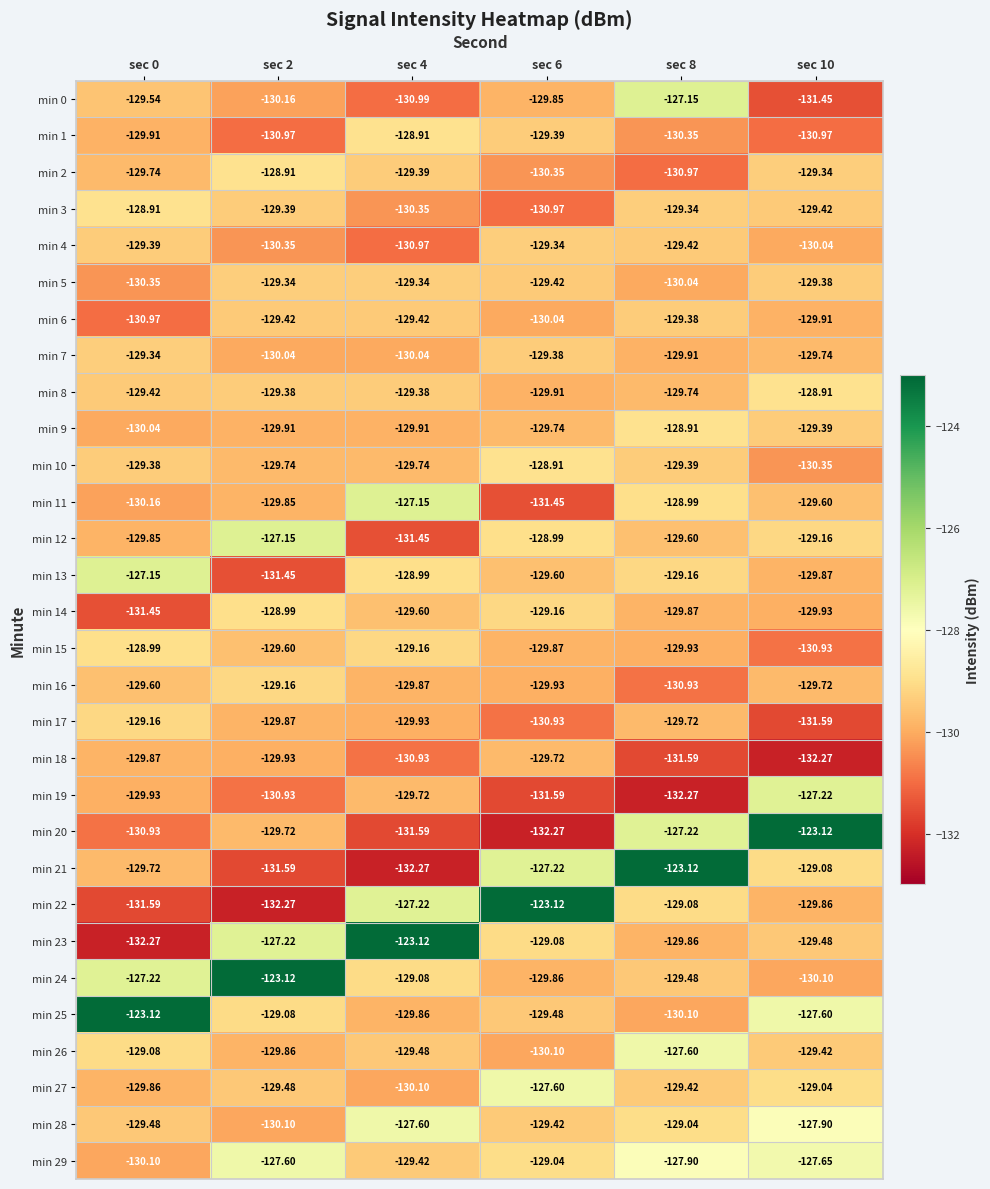

Is the value of min 27 at sec 4 greater than the value of min 19 at sec 8?

Yes